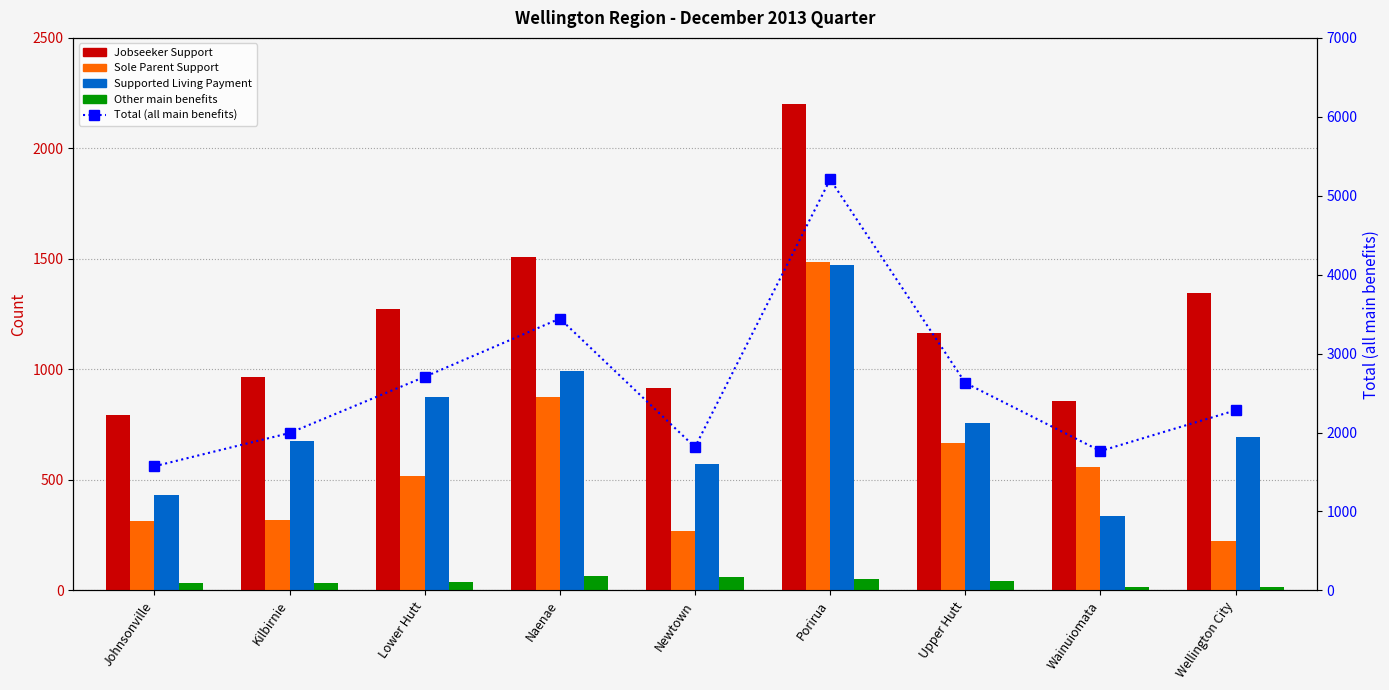

Where does the Jobseeker Support series first go above 1163?

Lower Hutt